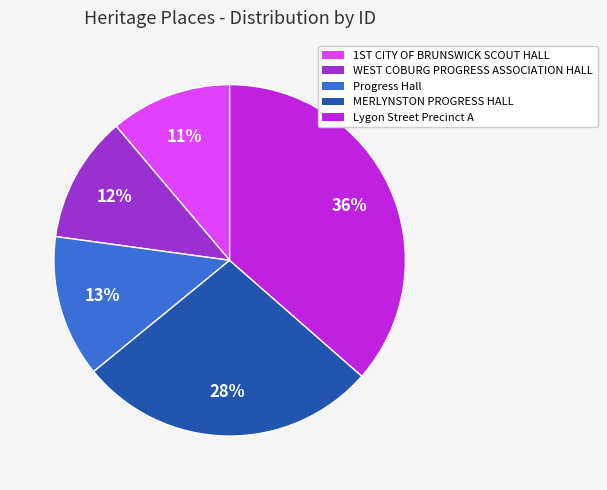

How many slices are in this pie chart?

5